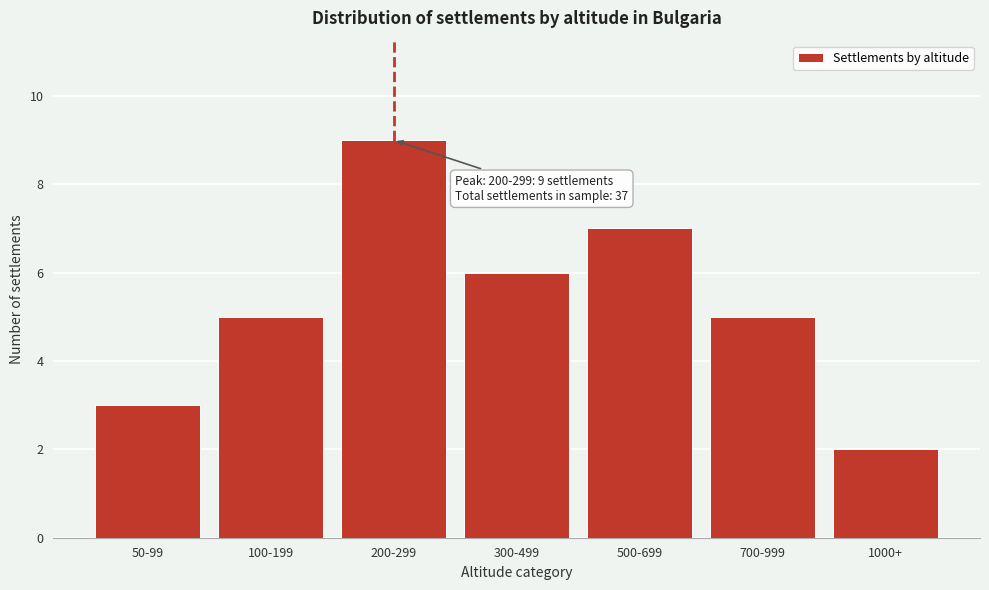

Reading right to left, what are all the values shown in this chart?

1000+=2	700-999=5	500-699=7	300-499=6	200-299=9	100-199=5	50-99=3